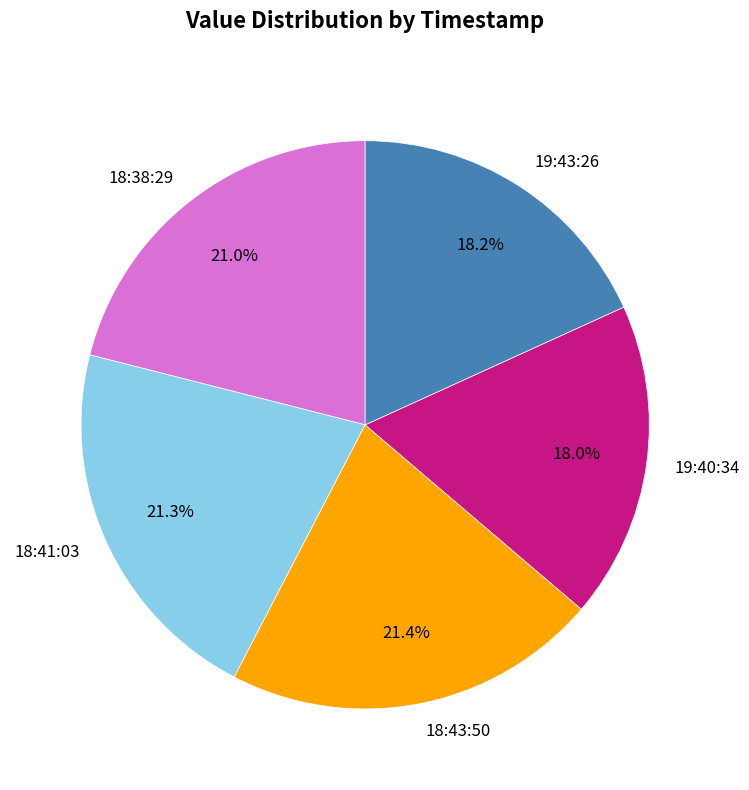

Is the sum of 18:41:03 and 18:38:29 greater than half?

No